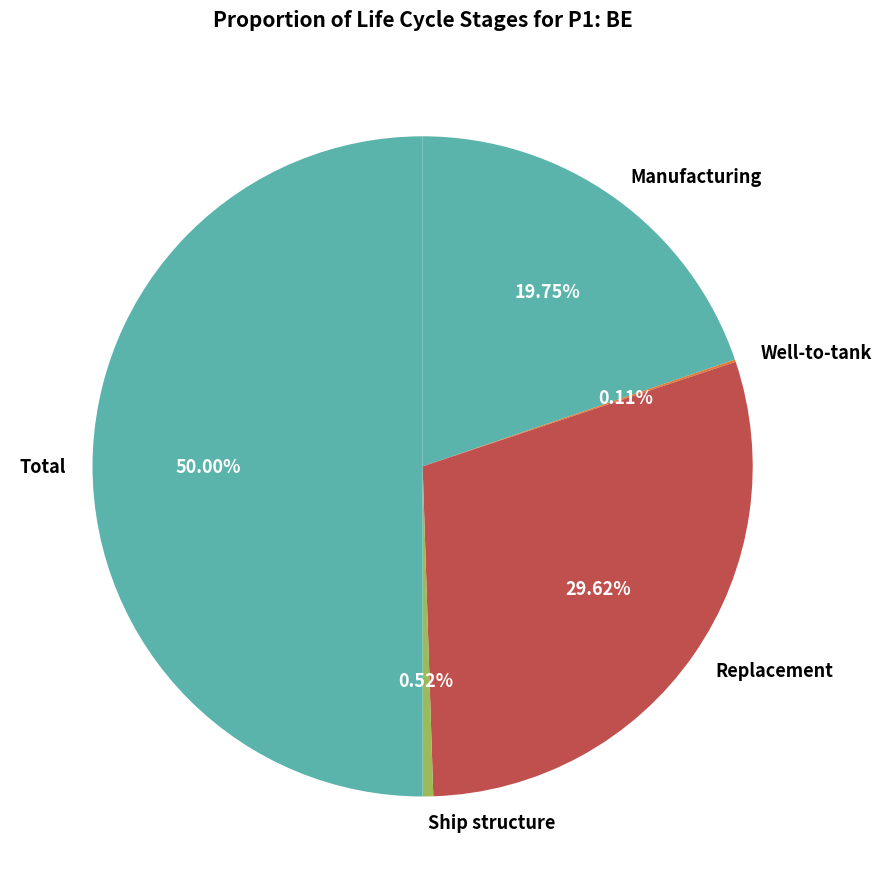

Do Total and Ship structure together represent more than half of the pie?

Yes